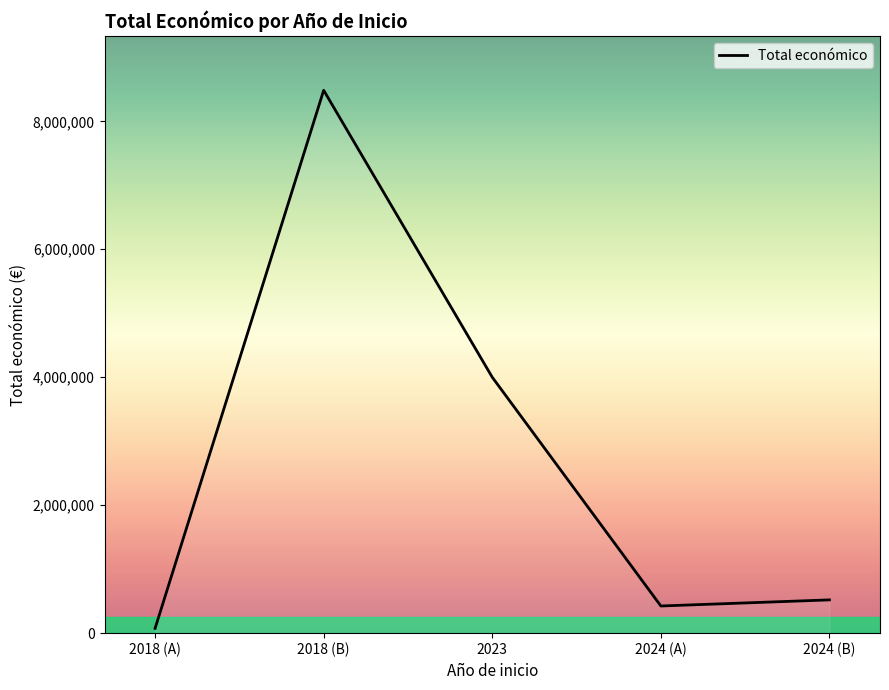

At which label is the value closest to 4280287?

2023